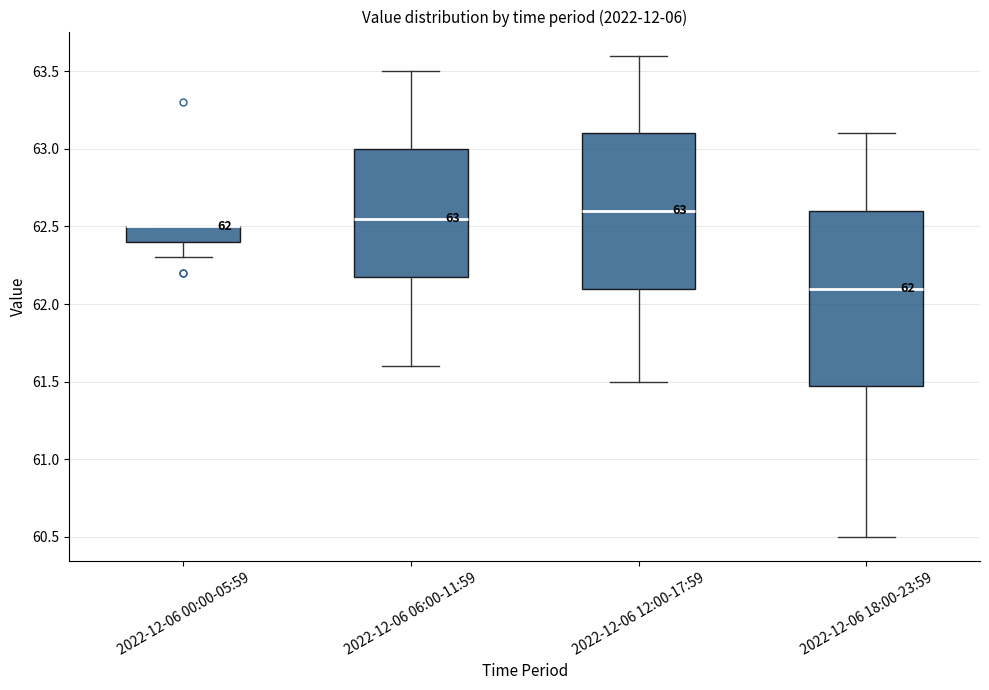

Comparing the boxes themselves (not the whiskers), which one is the tallest?

2022-12-06 18:00-23:59